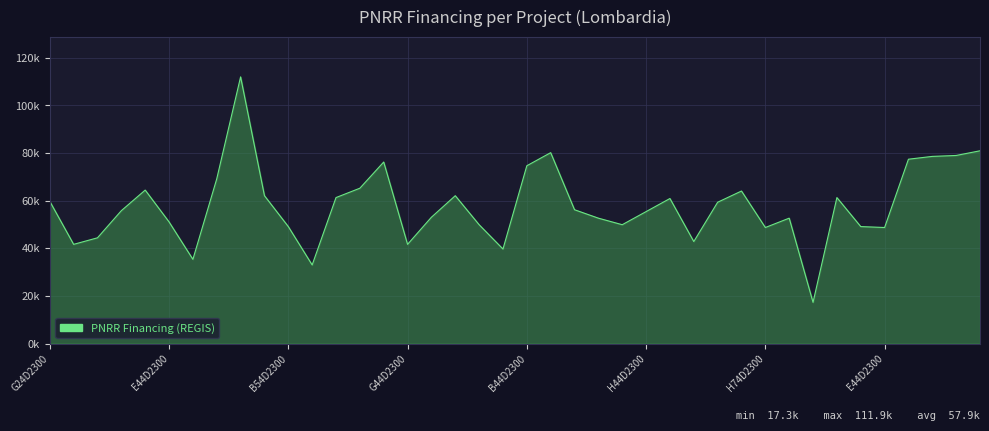

What is the average value?

57899.3